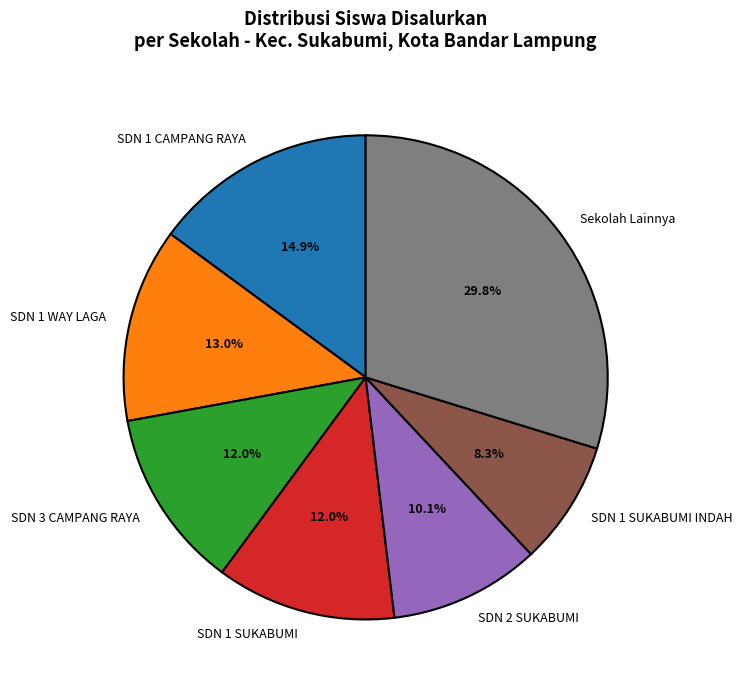

What is the total percentage of SDN 1 CAMPANG RAYA and SDN 2 SUKABUMI?

25.0%